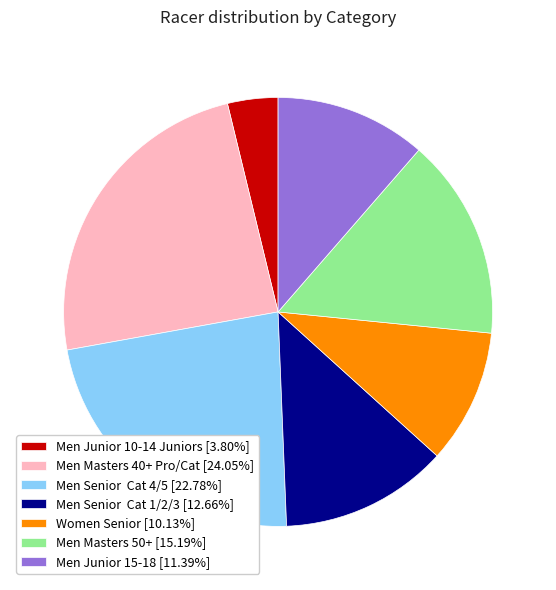

Does any single category account for the majority?

No